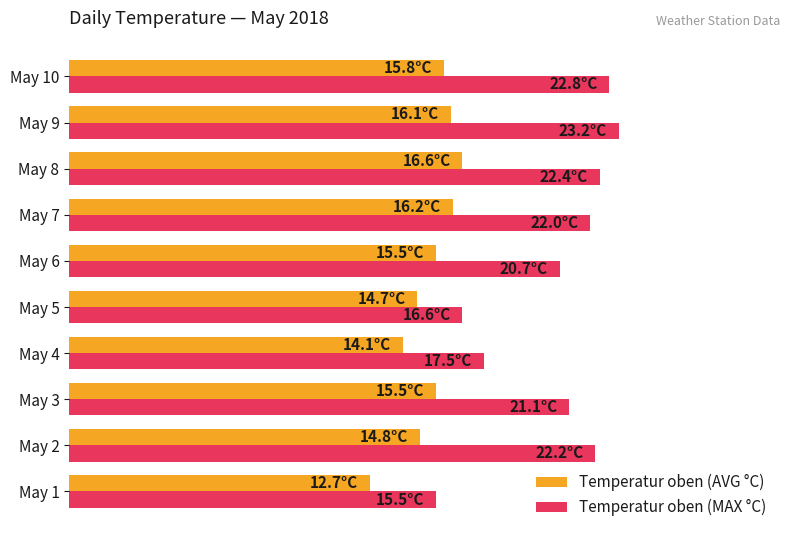

Rank the series by their average value, from lowest to highest.

Temperatur oben (AVG °C), Temperatur oben (MAX °C)